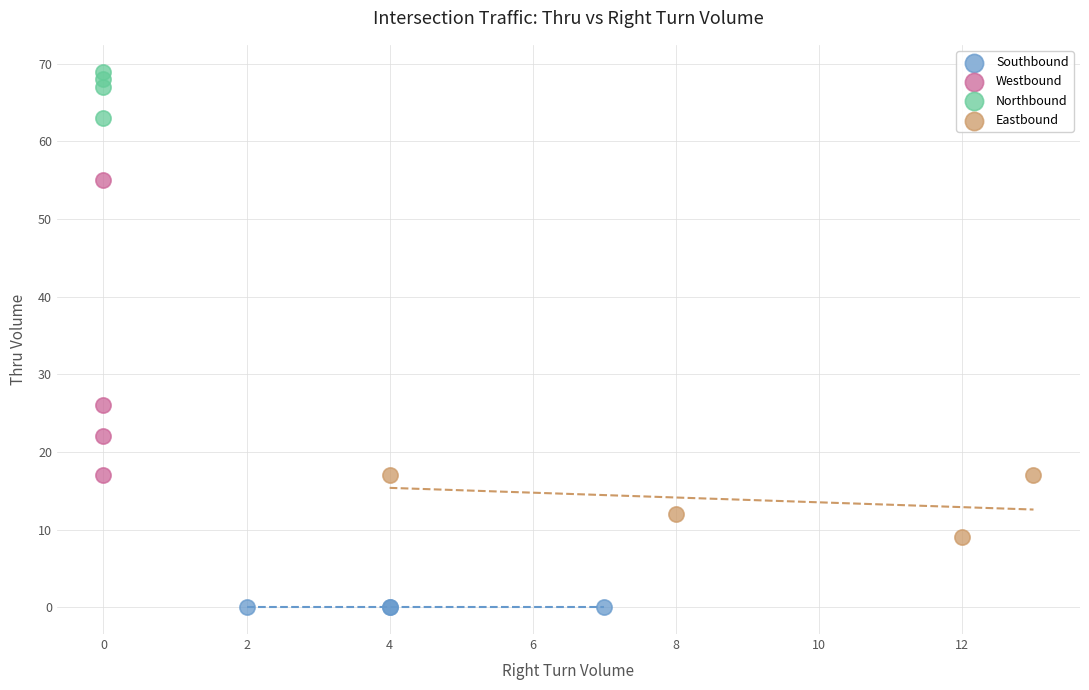

Which series contains the highest Y value?

Northbound